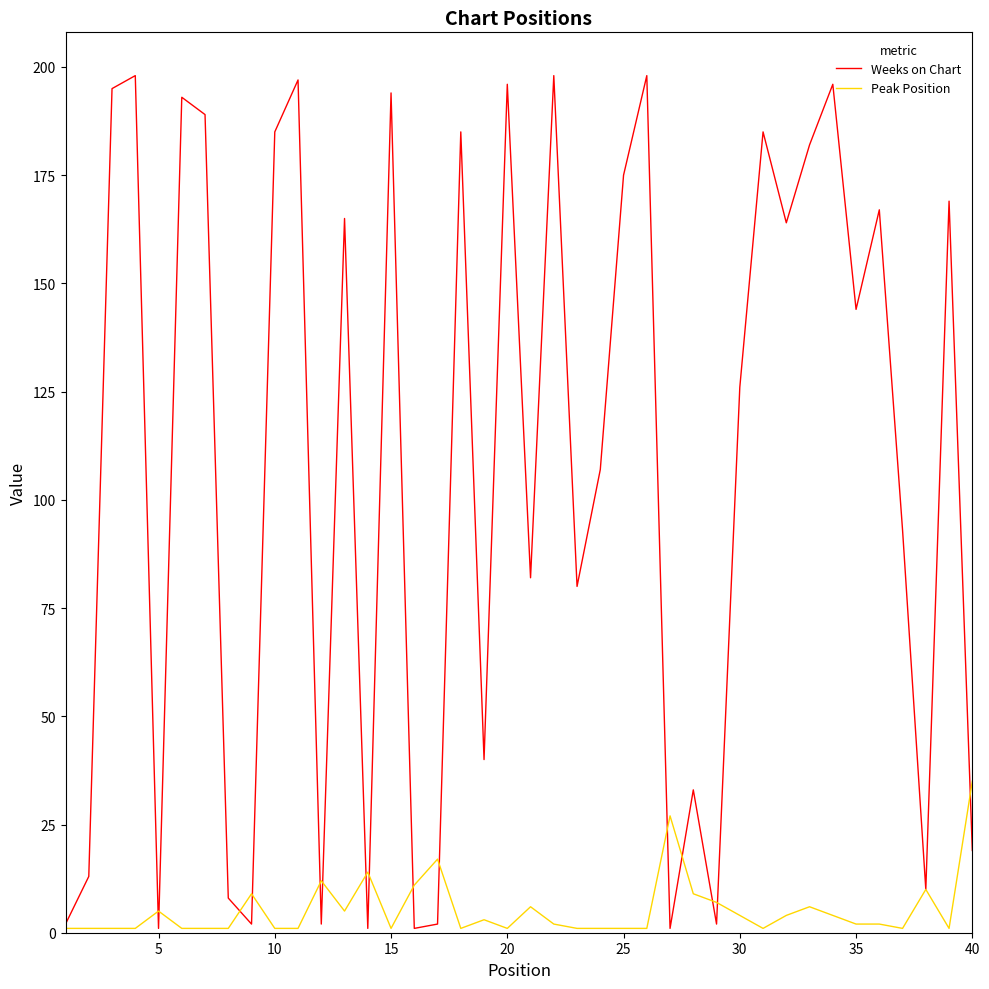

What is the maximum value shown in the chart?

198